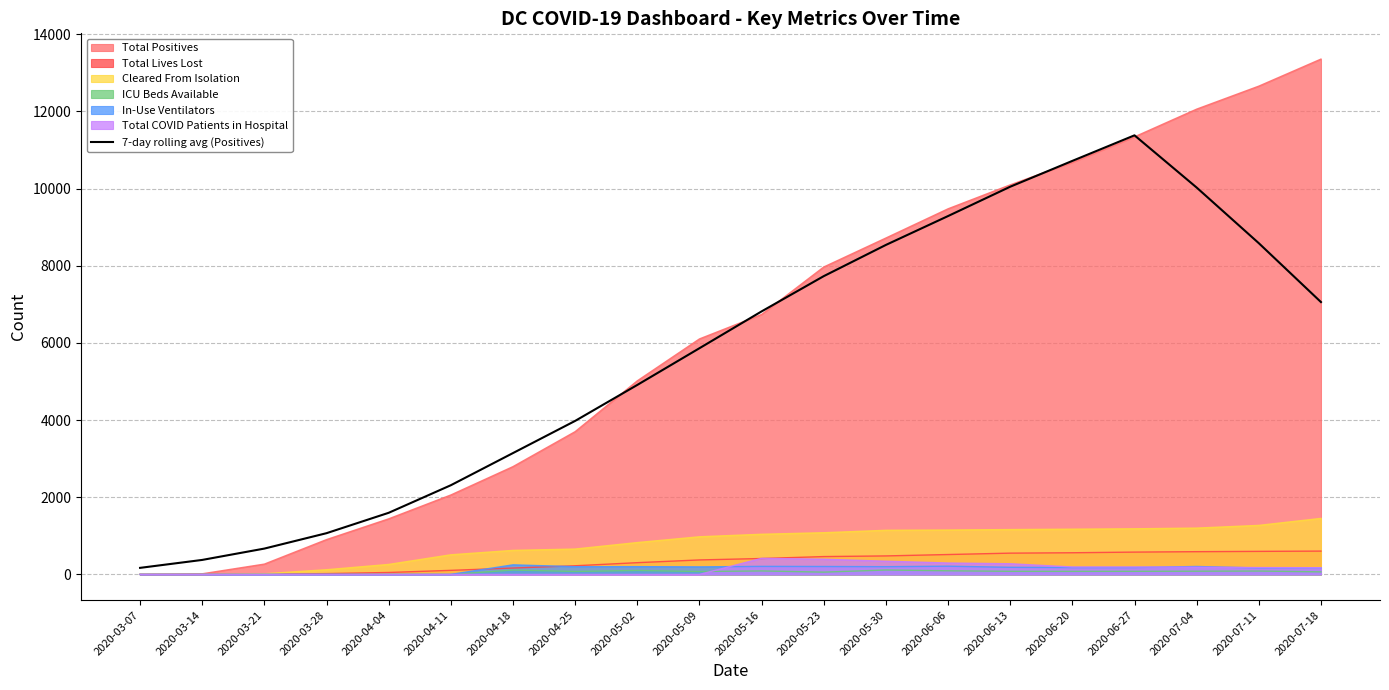

Reading left to right, what are all the values shown in this chart?

169.6	375.3	669.3	1068.3	1596.4	2310.7	3144.3	3977.7	4910.0	5861.3	6815.7	7729.3	8538.3	9286.4	10046.6	10716.1	11378.6	10025.1	8583.1	7057.6